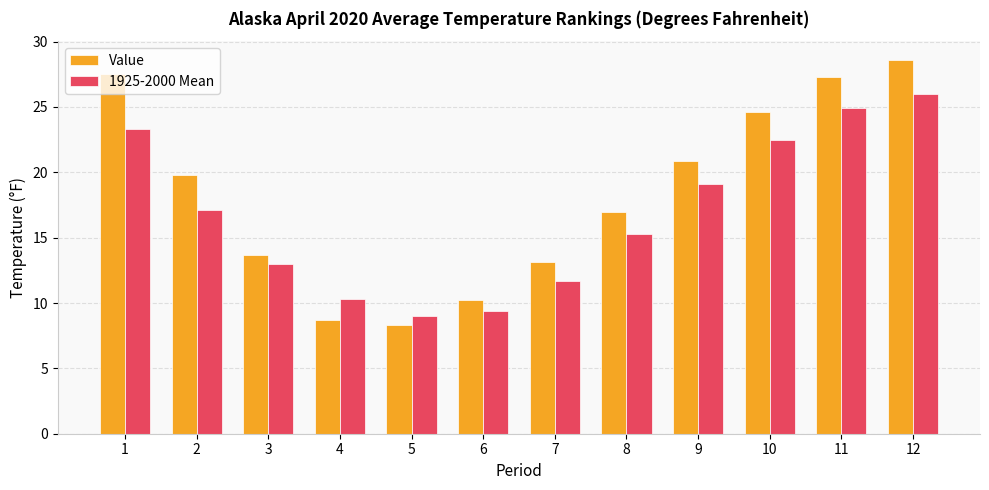

How many values in the Value series are below 19?

6